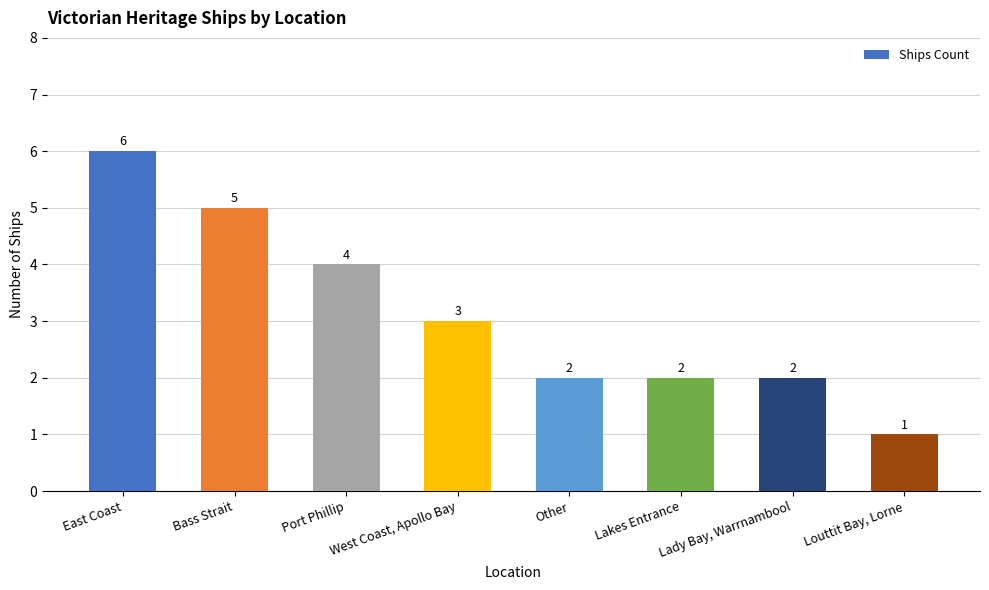

Reading left to right, extract all data points from this chart.

6	5	4	3	2	2	2	1